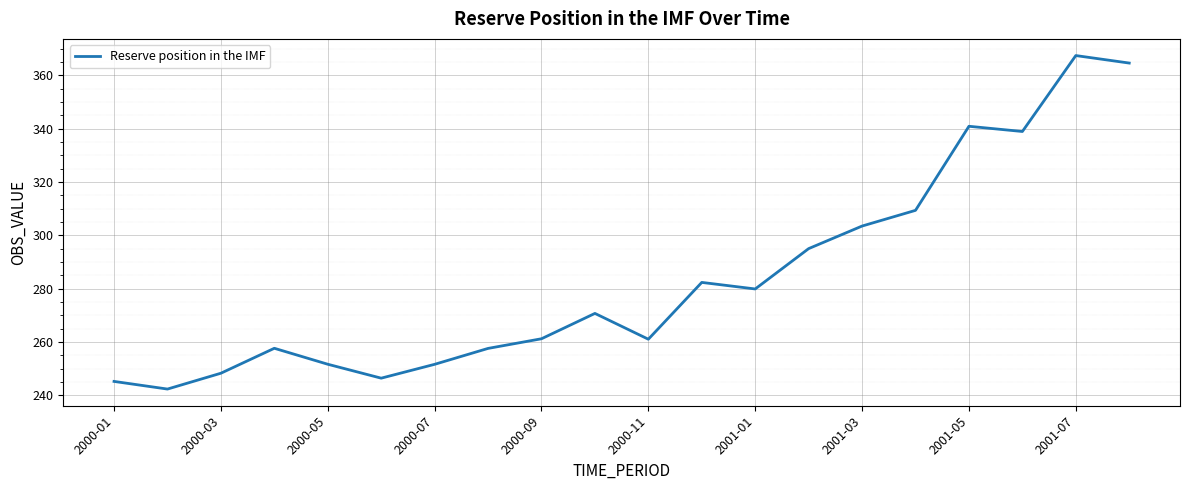

What is the difference between the maximum and minimum values?

125.1